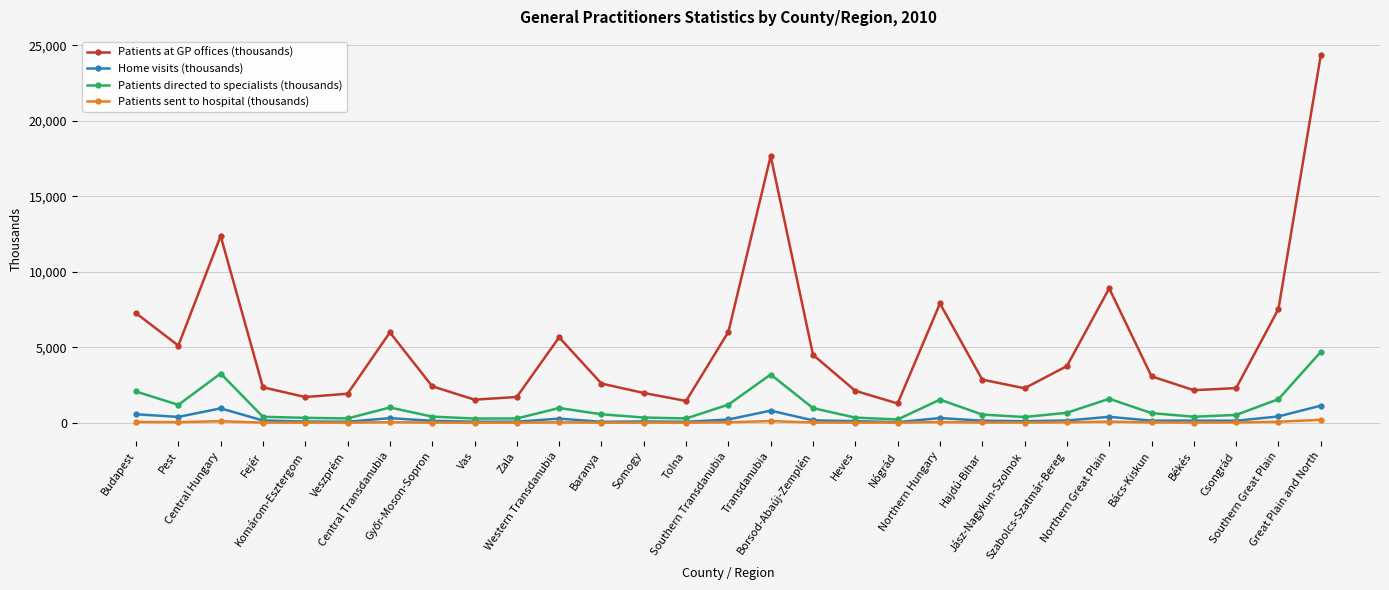

Which series has the largest range (max minus min)?

Patients at GP offices (thousands)